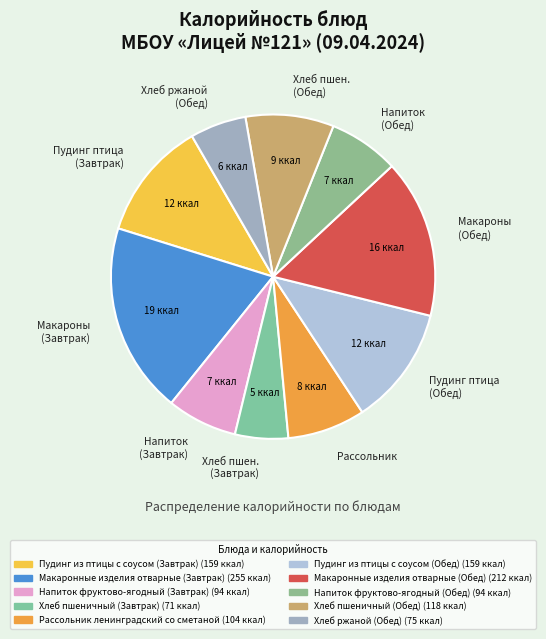

What is the largest slice in the pie chart?

Макароны (Завтрак)